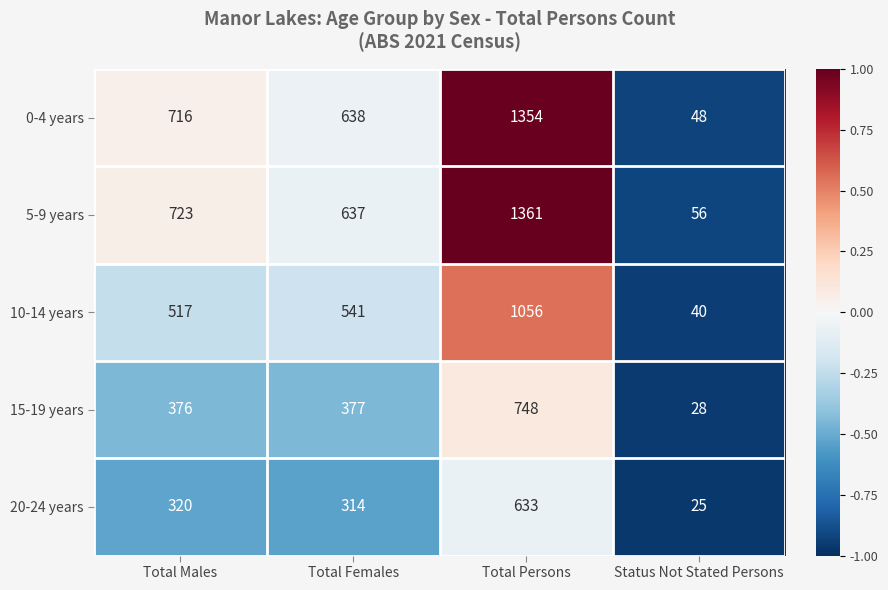

What is the sum of all 0-4 years values?

2756